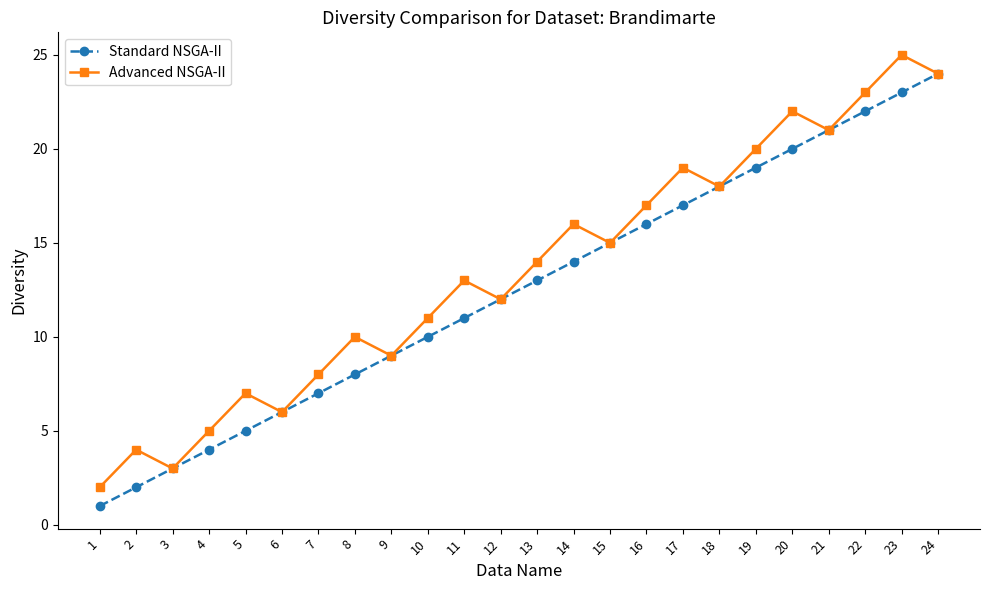

What is the maximum value for Advanced NSGA-II?

25